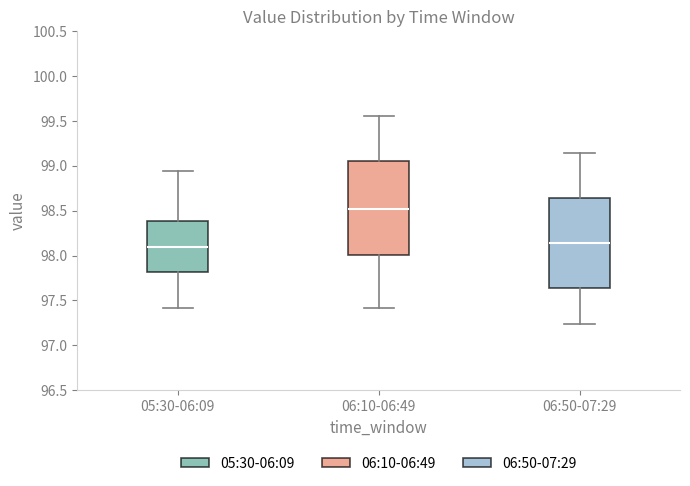

Where is the upper edge of the box for 06:50-07:29 on the y-axis? The values are not printed on the chart, so give them approximately, as read against the axis.

98.65